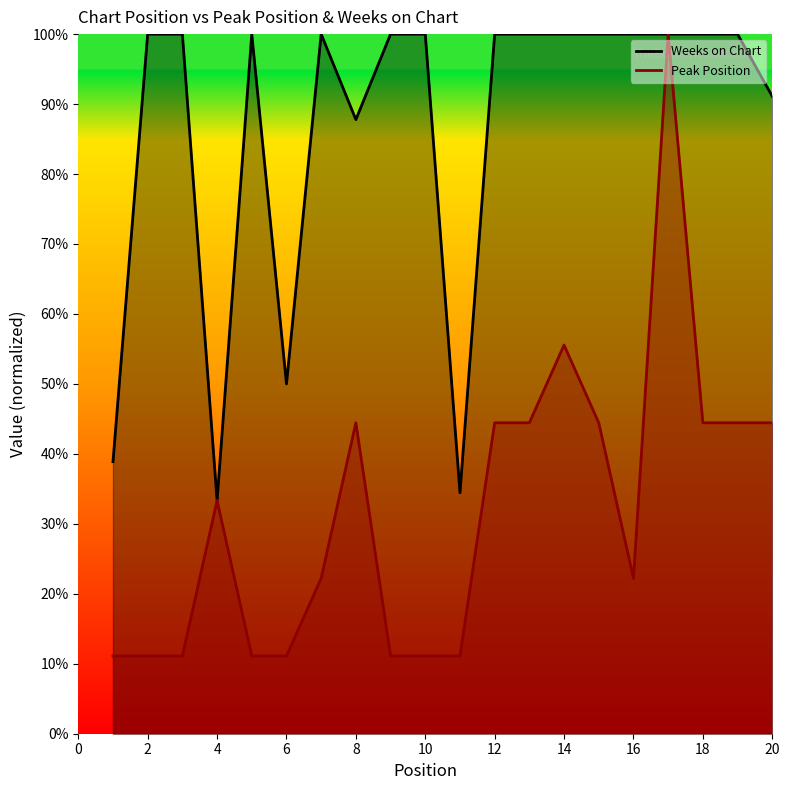

How many lines are shown in the chart?

2